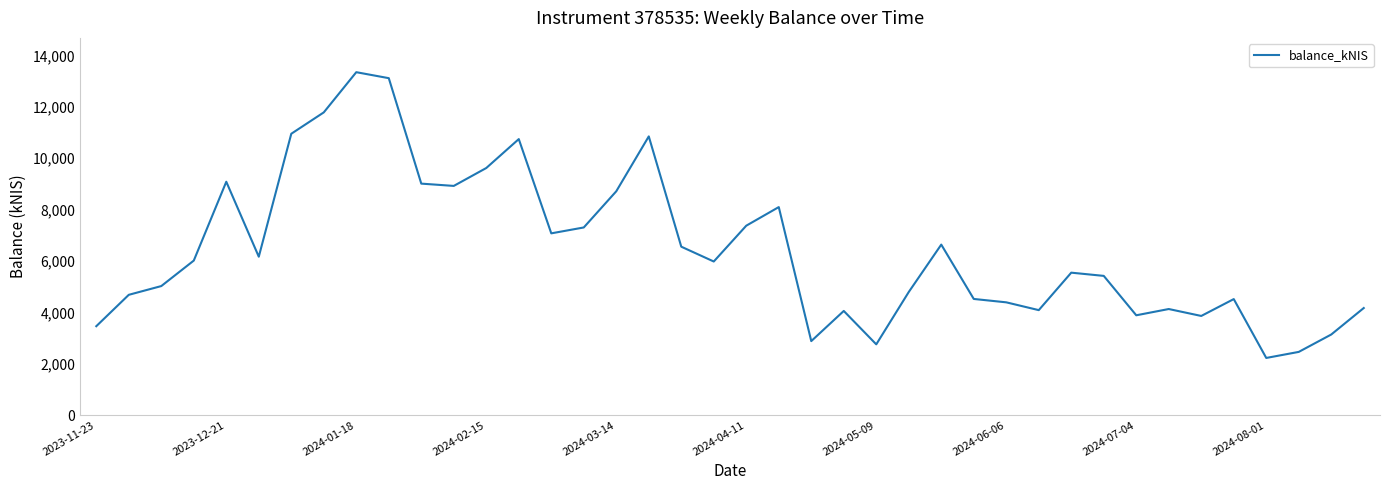

What is the greatest value displayed?

13349.2